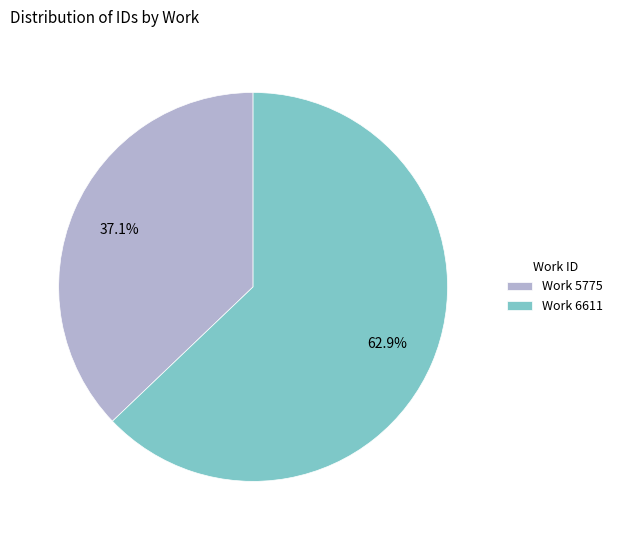

Do Work 5775 and Work 6611 together represent more than half of the pie?

Yes